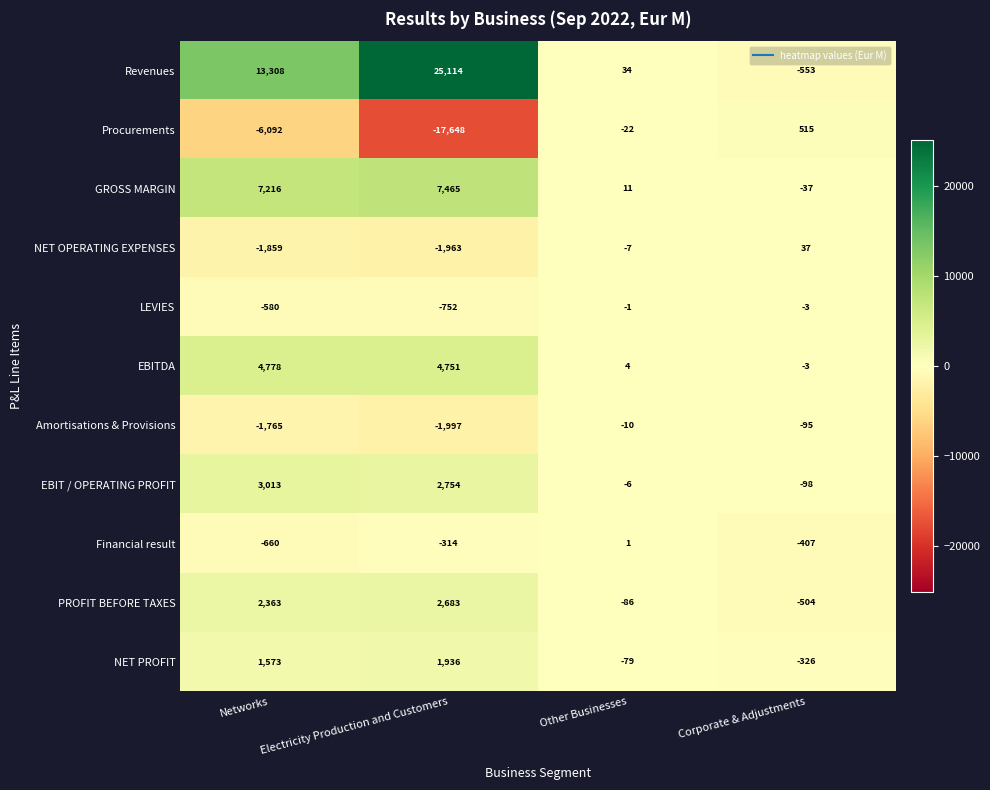

Which series has the largest total across all categories?

Revenues